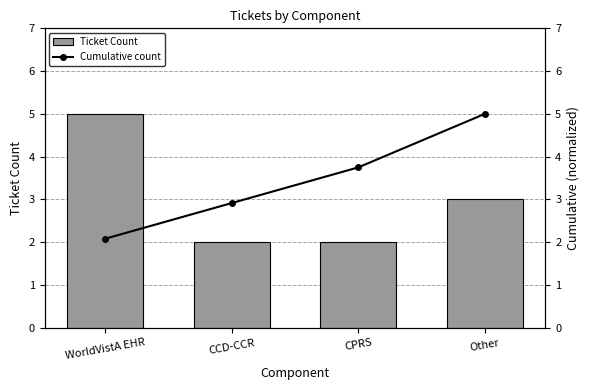

What are all the series names shown in the legend?

Ticket Count, Cumulative count